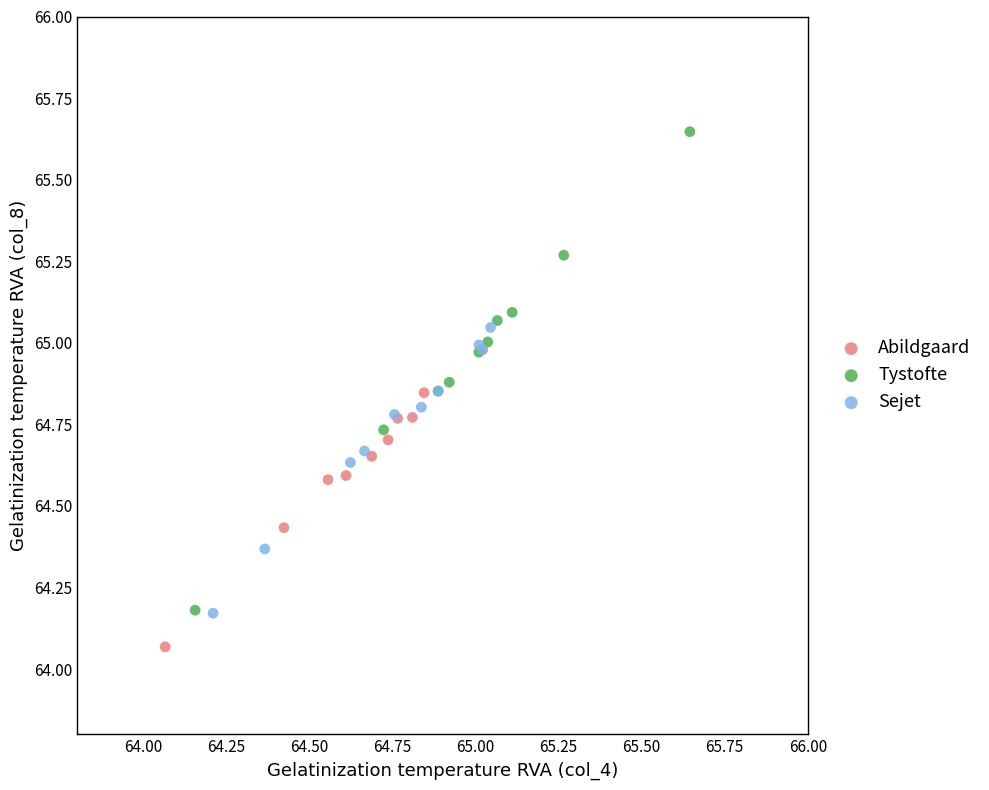

Which series reaches the maximum Y coordinate?

Tystofte